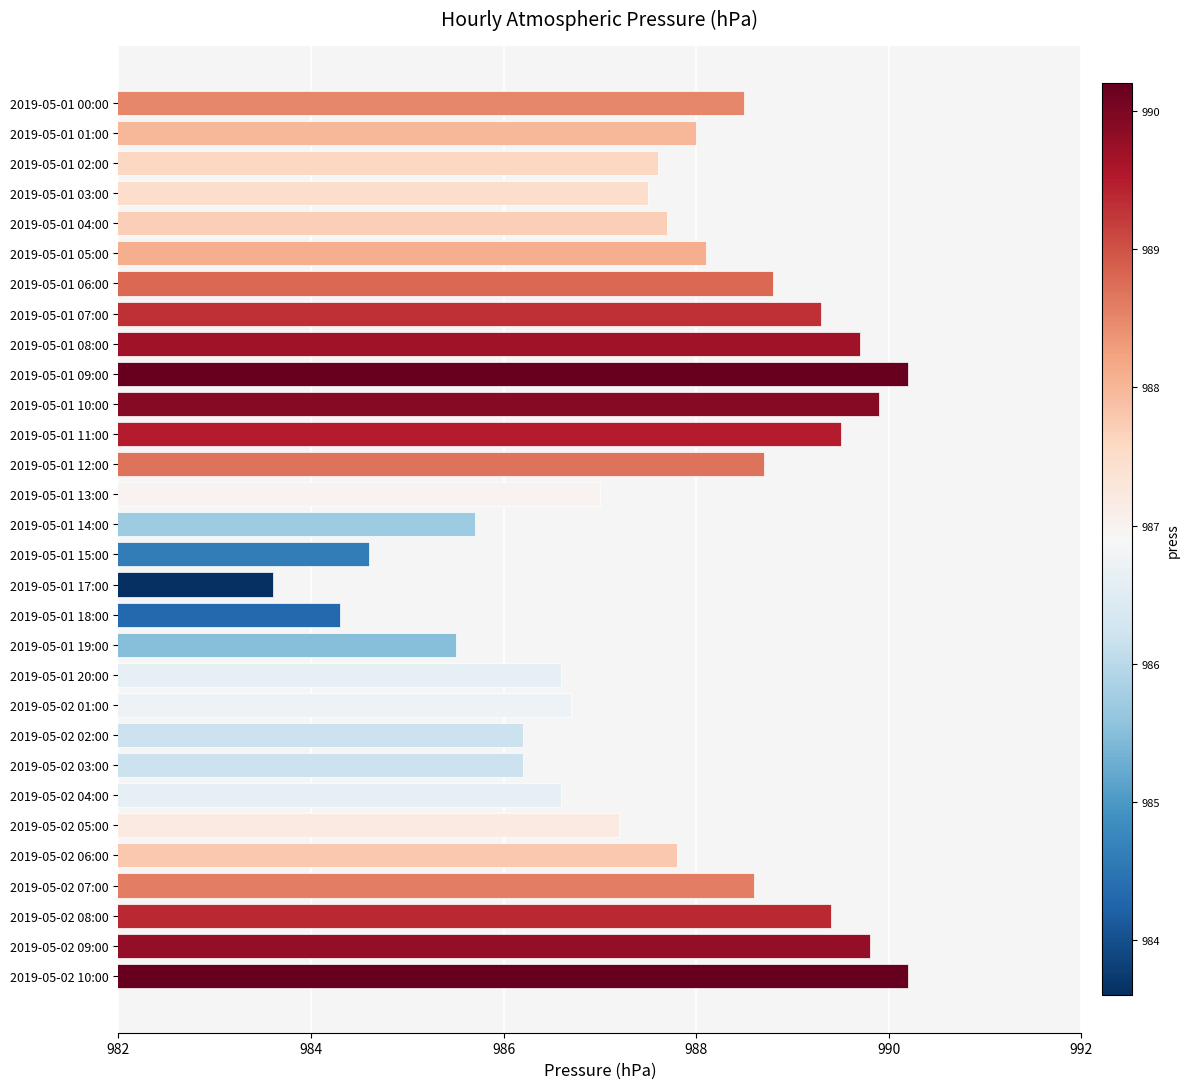

What is the value of the 29th bar from the top?

989.8